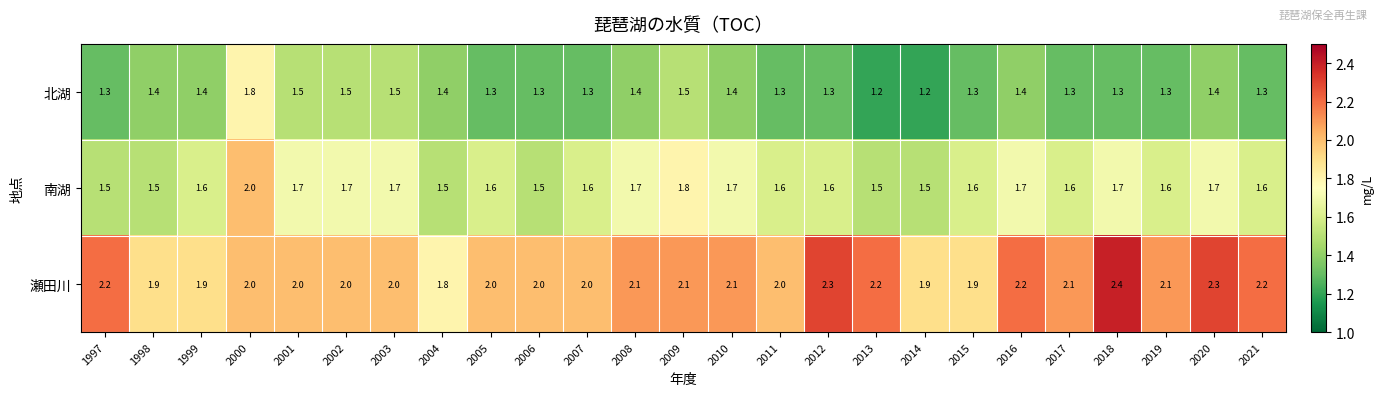

Which series changed the most between 2010 and 2020?

瀬田川